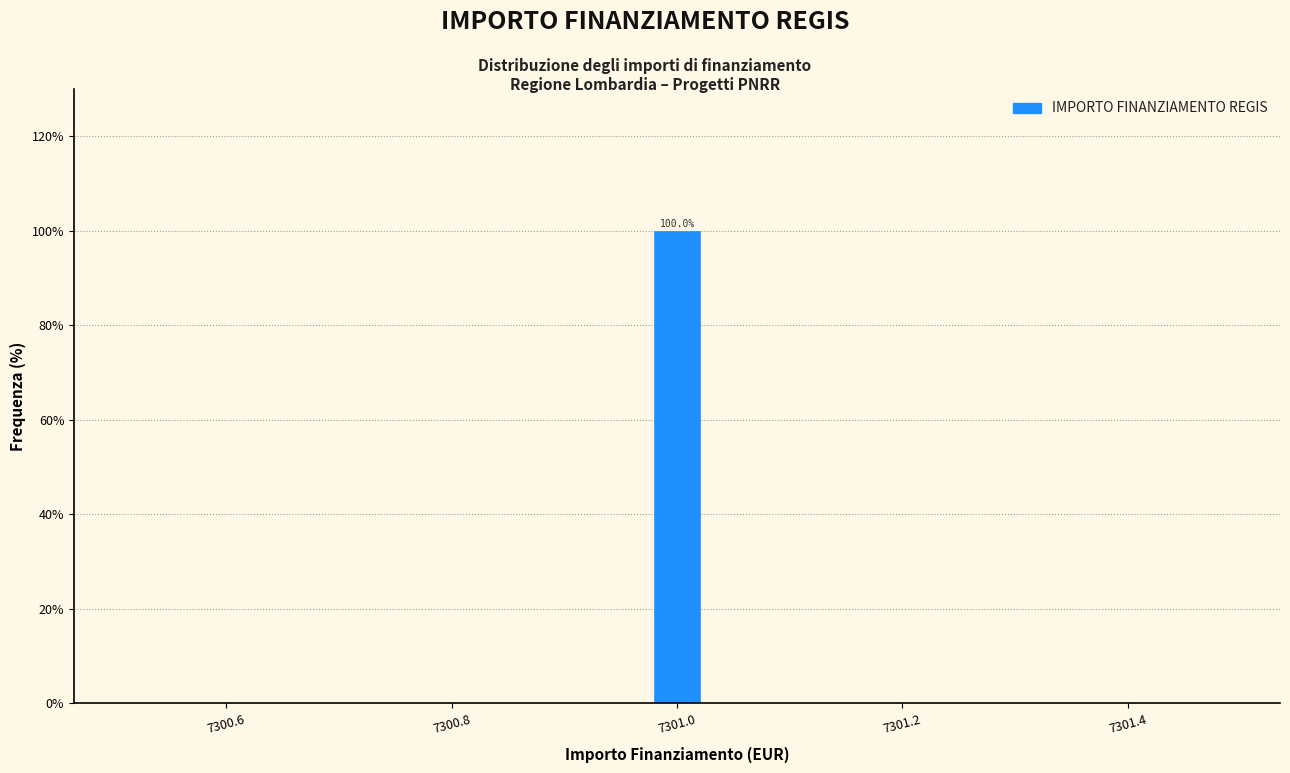

Around what value on the x-axis is the tallest bar? Give the approximate position of its centre, as read against the axis.

7301.00